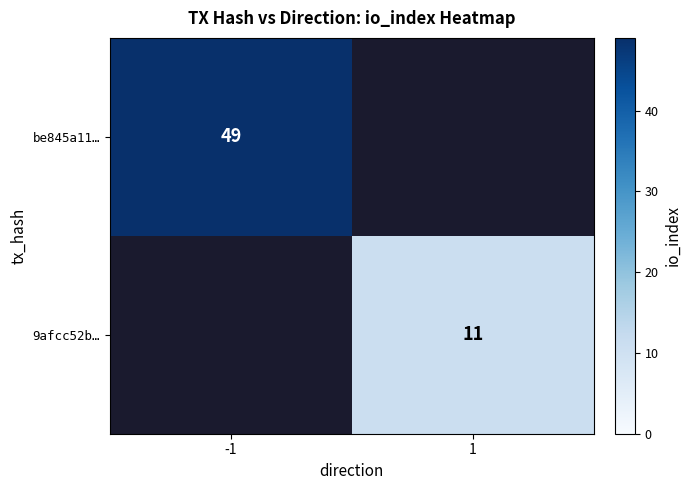

The value of 9afcc52b… at 1 is 4. True or false?

False